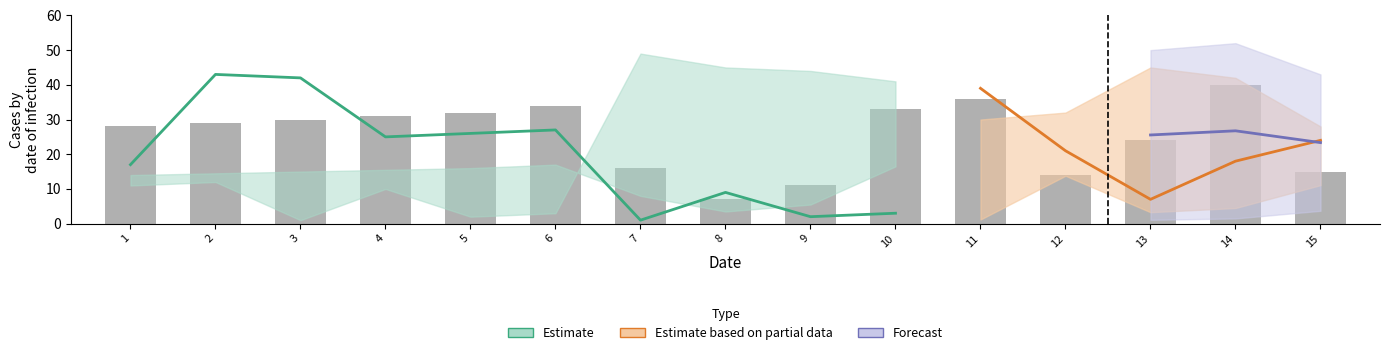

Which has a higher value, 10 or 5?

10